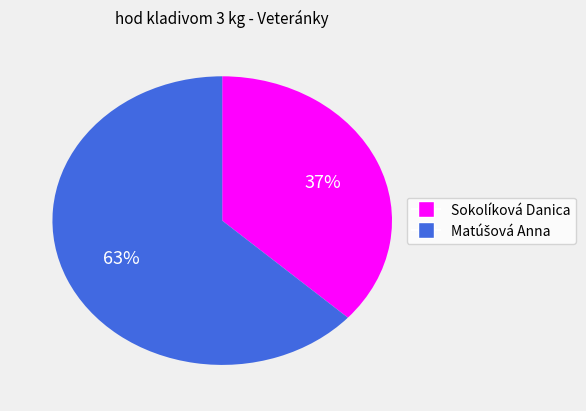

What percentage is the Sokolíková Danica slice, to the nearest percent?

37%